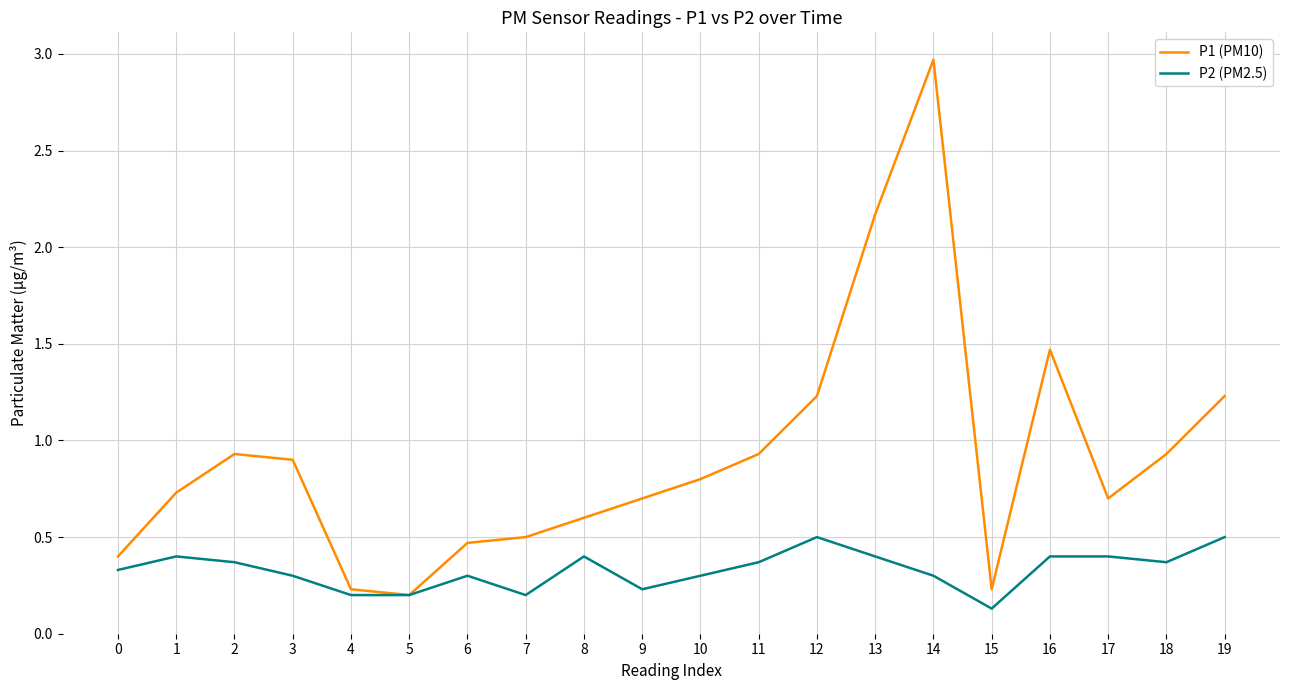

Rank the series at 13 from highest to lowest value.

P1 (PM10), P2 (PM2.5)